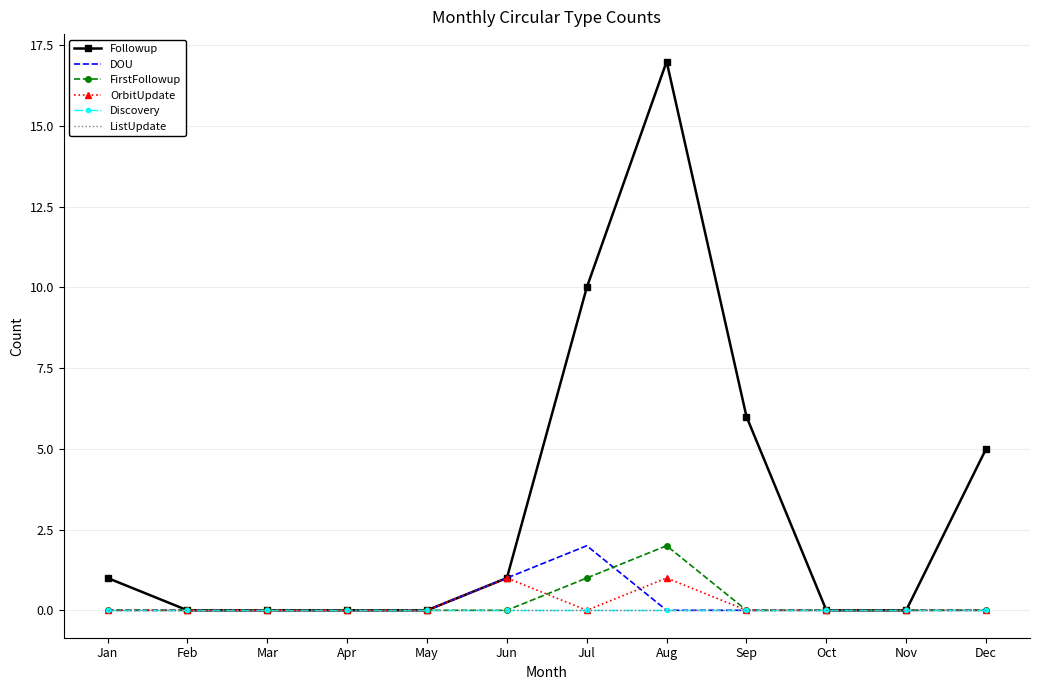

At Jun, list the series in order from smallest to largest.

FirstFollowup, Discovery, ListUpdate, Followup, DOU, OrbitUpdate